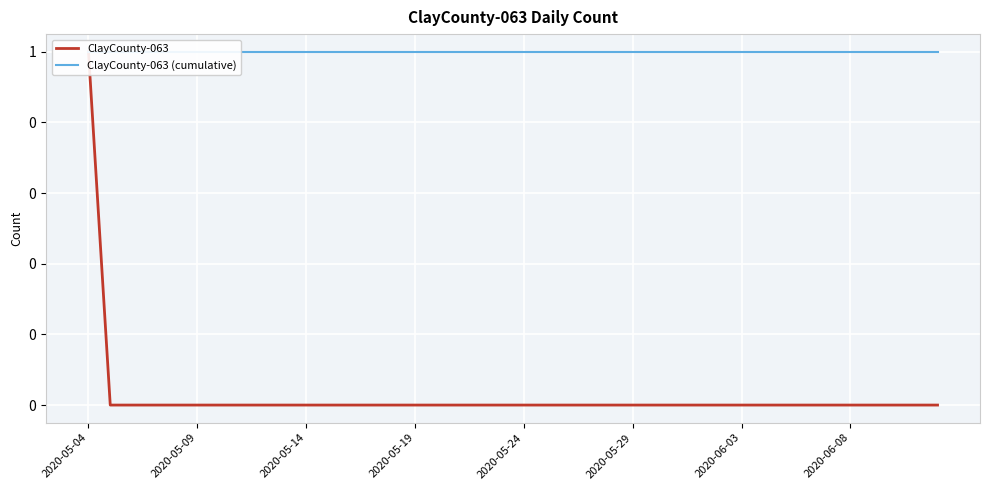

At which category is the sum across all series the highest?

2020-05-04